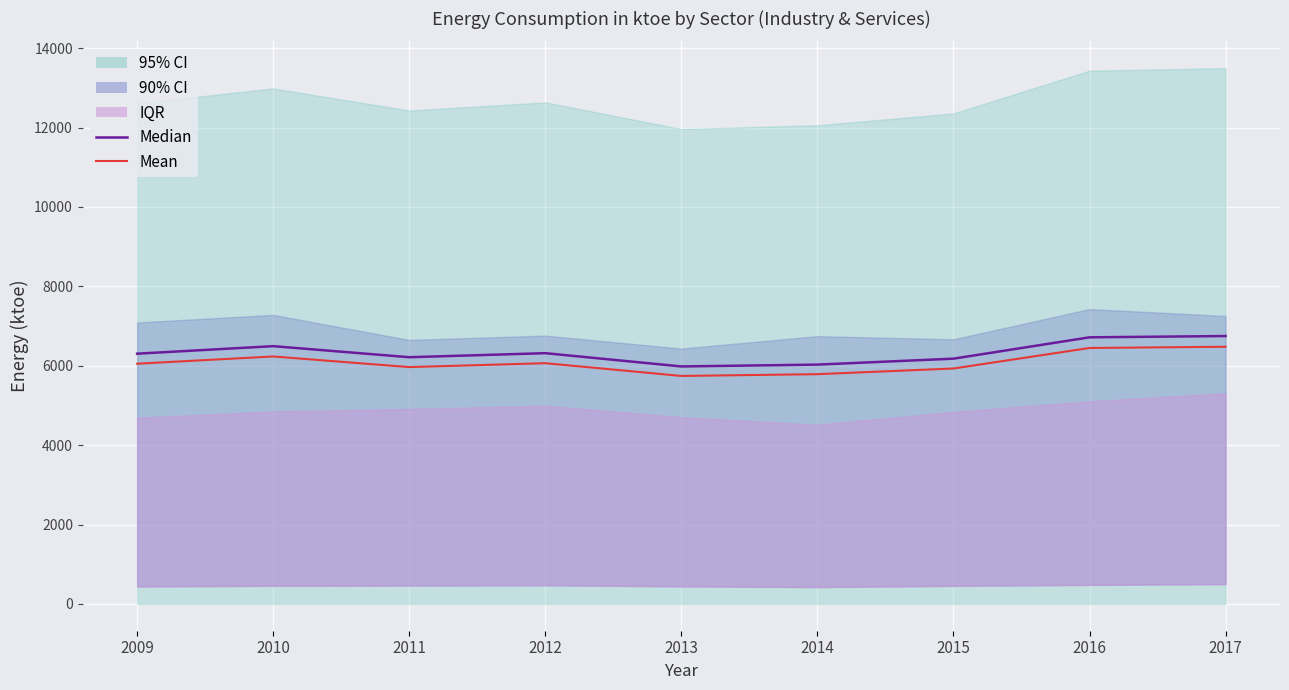

What is the average value of the Median series?

6331.1